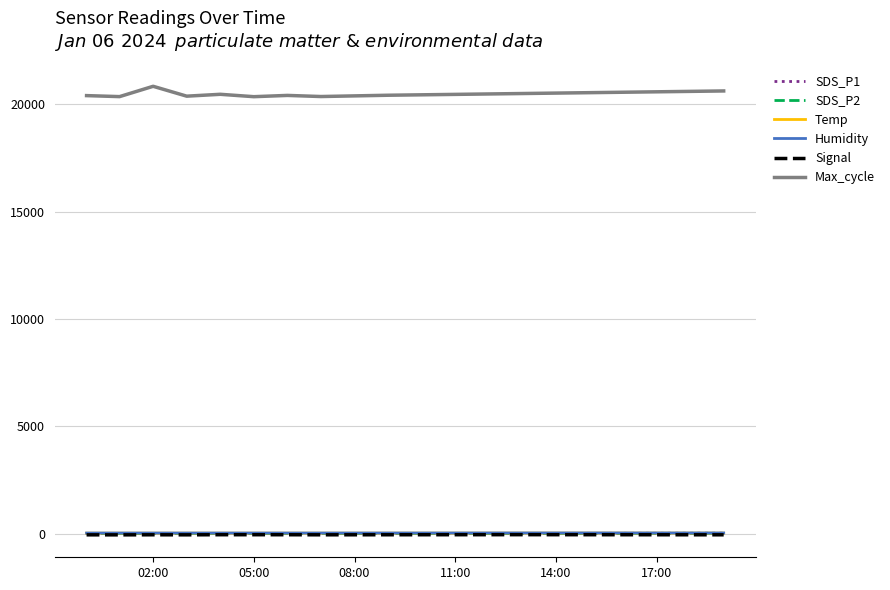

Which series has the largest range (max minus min)?

Max_cycle